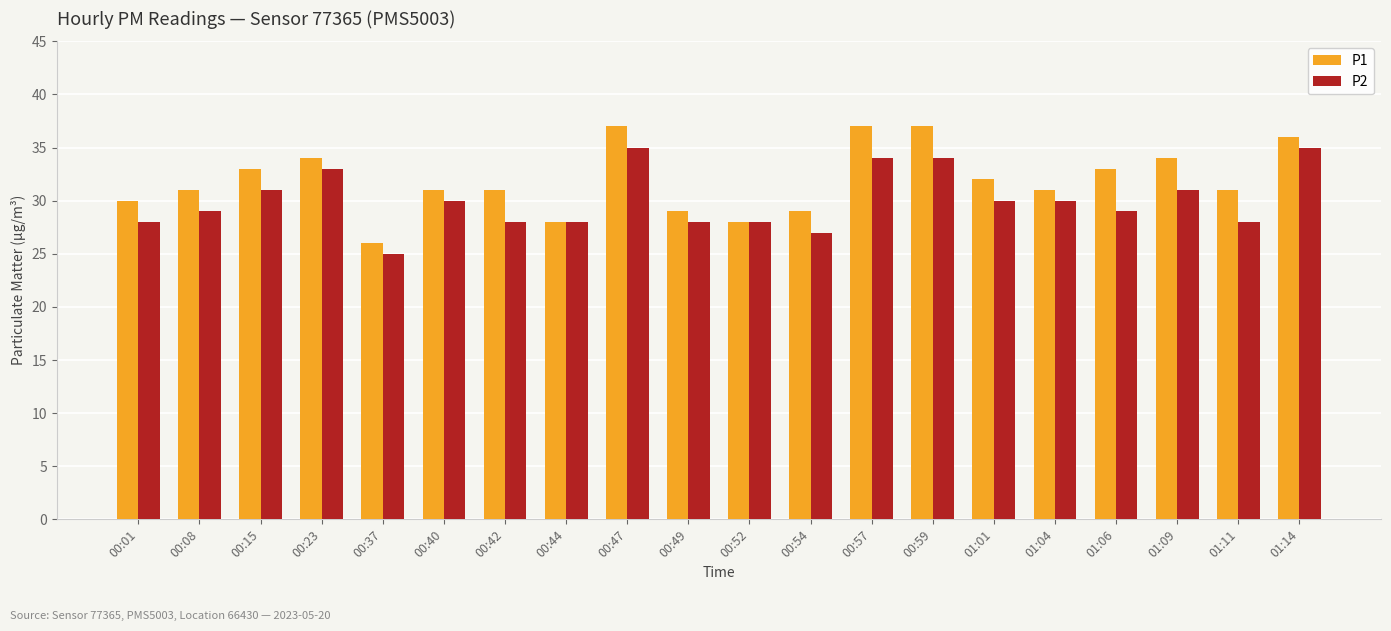

What is the sum of all P1 values?

638